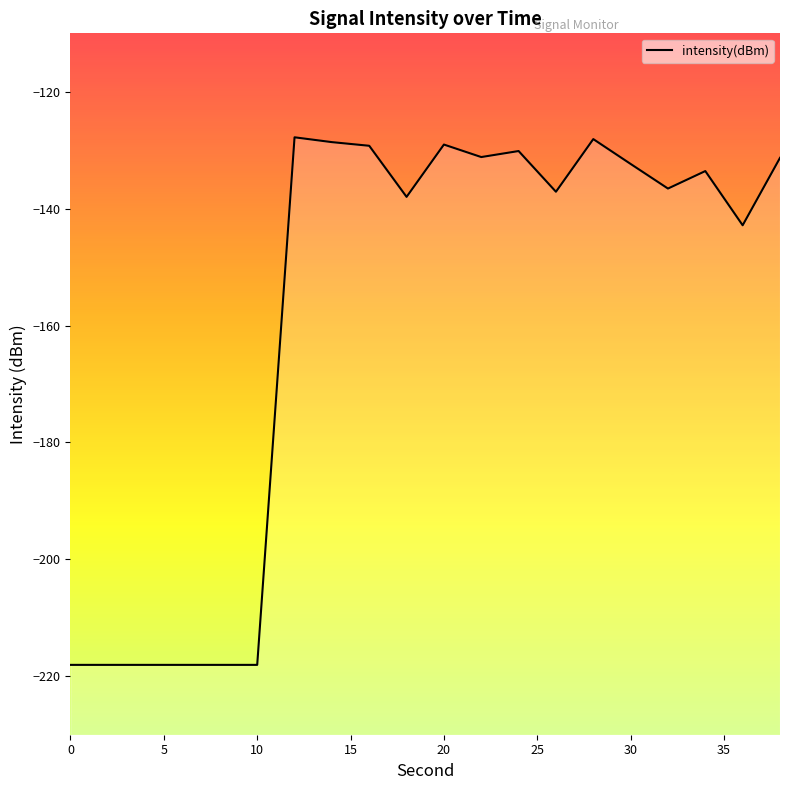

What is the greatest value displayed?

-127.8